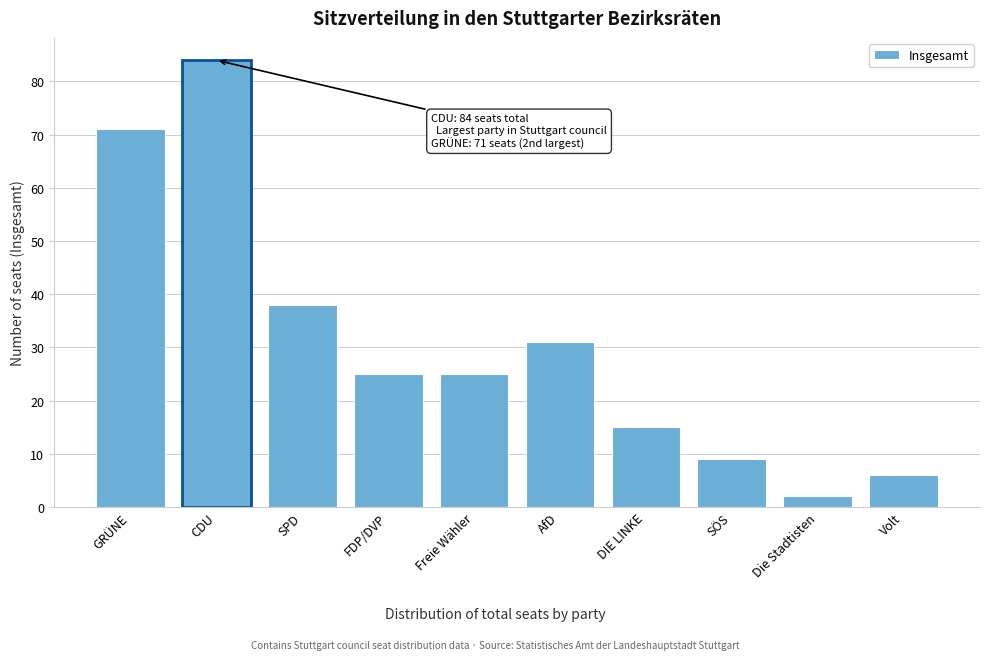

Reading right to left, what are all the values shown in this chart?

Volt=6	Die Stadtisten=2	SÖS=9	DIE LINKE=15	AfD=31	Freie Wähler=25	FDP/DVP=25	SPD=38	CDU=84	GRÜNE=71